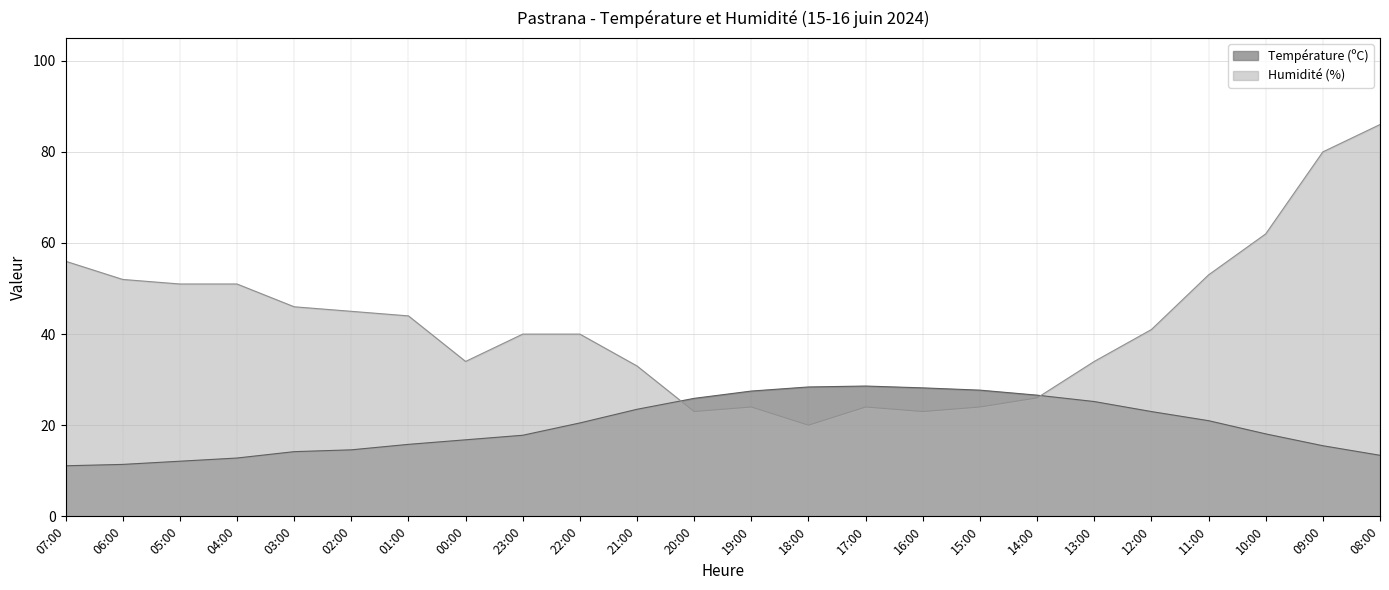

Is it true that Température (ºC) equals 25.5 at 03:00?

False